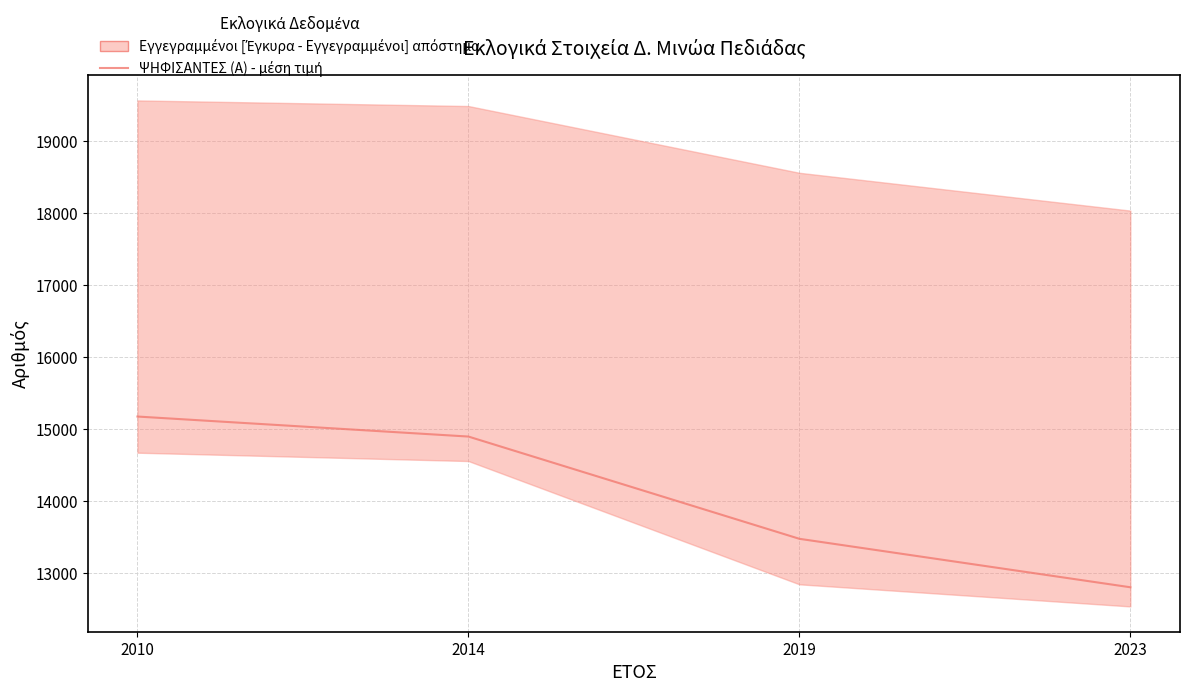

What is the difference between the second highest and minimum values?

2093